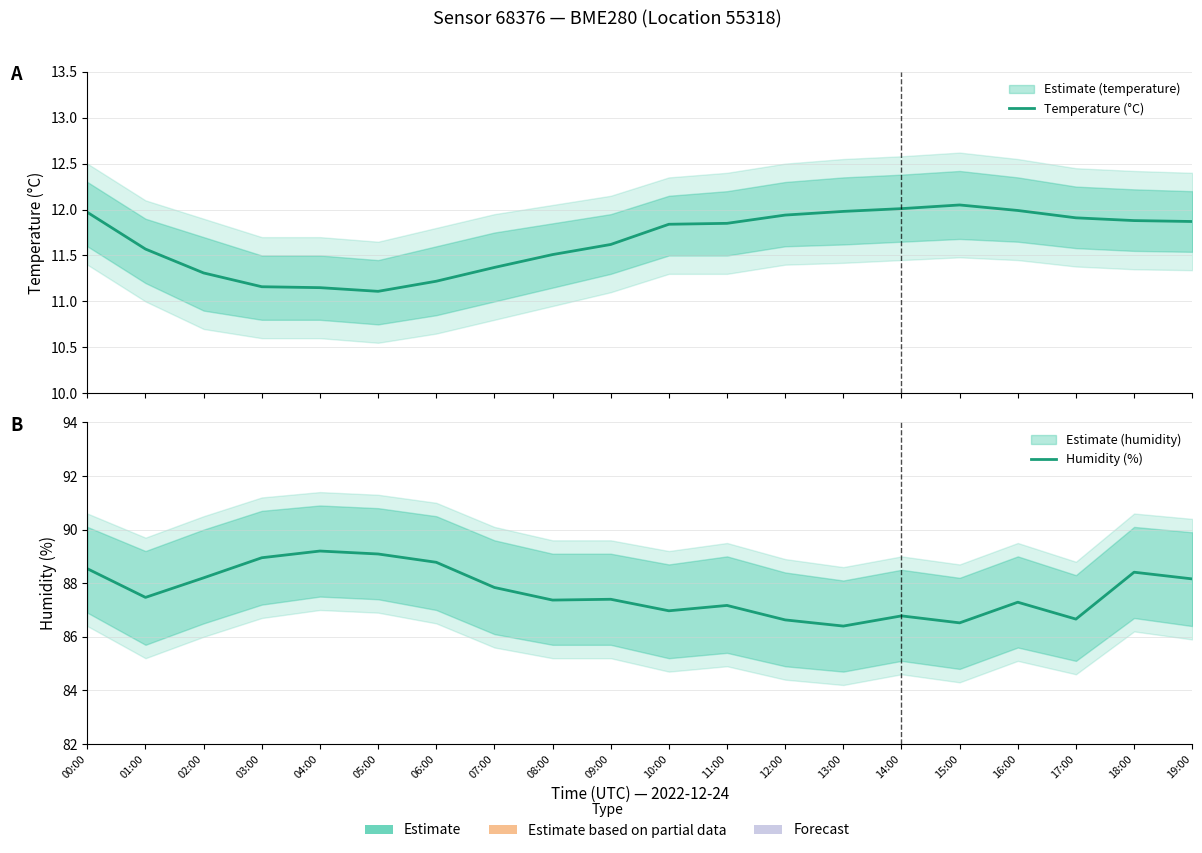

True or false: Humidity (%) and Temperature (°C) intersect in this chart.

False